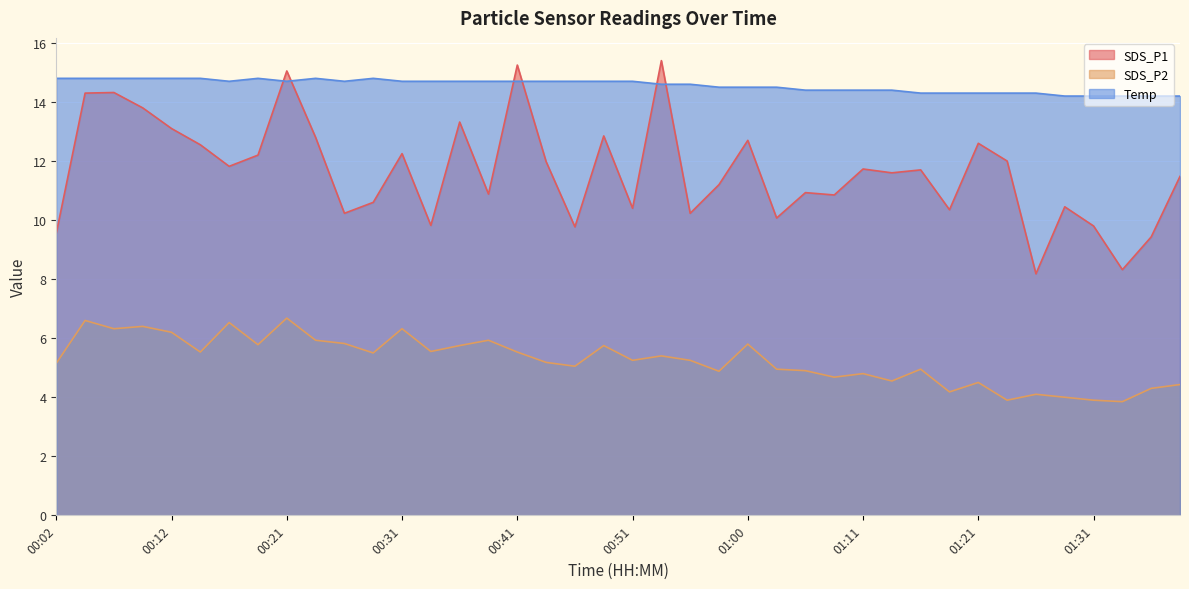

Is it true that SDS_P1 equals 10.9 at 01:05?

True